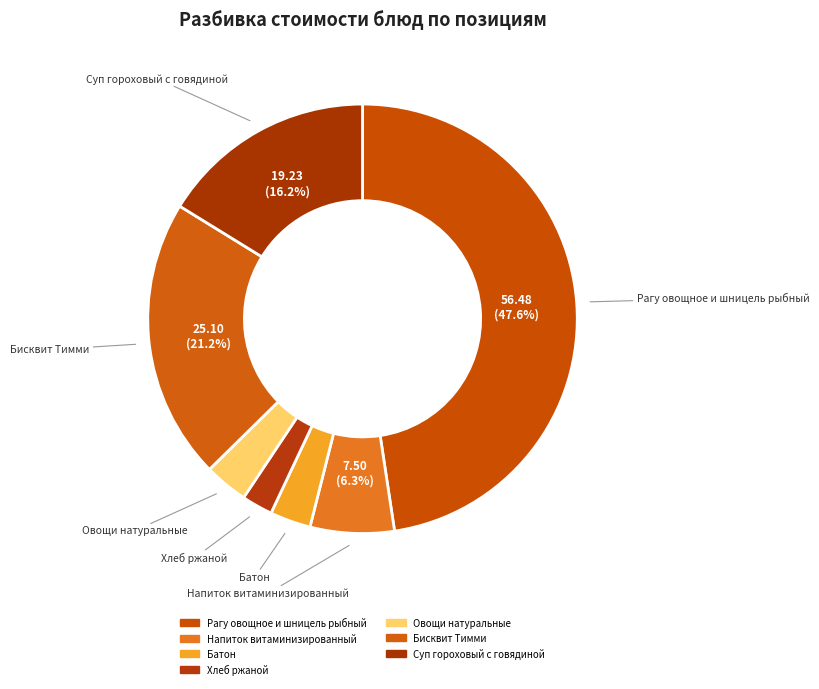

What is the total percentage of Суп гороховый с говядиной and Рагу овощное и шницель рыбный?

63.8%